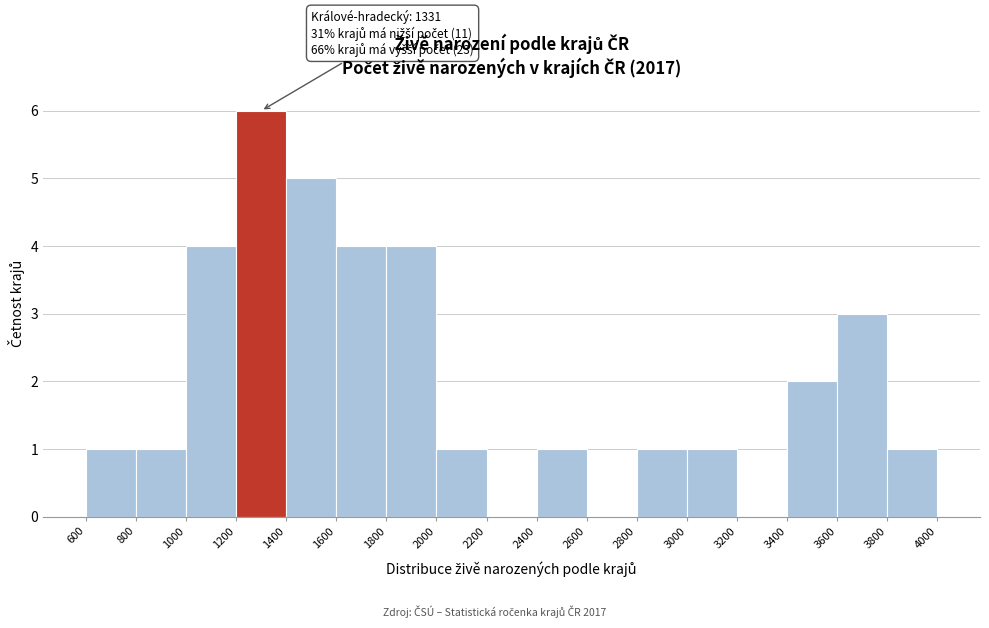

Which range on the x-axis has the tallest bar?

1200 to 1400